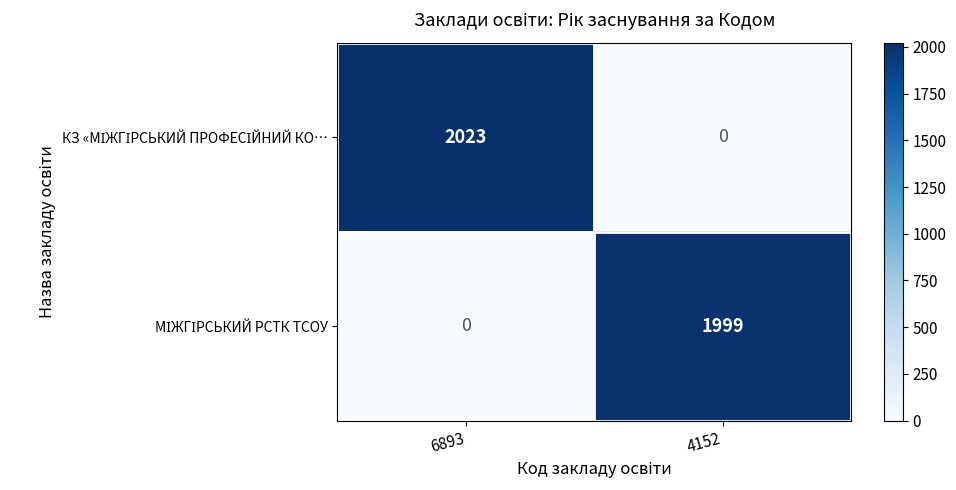

At which category is the sum across all series the highest?

6893